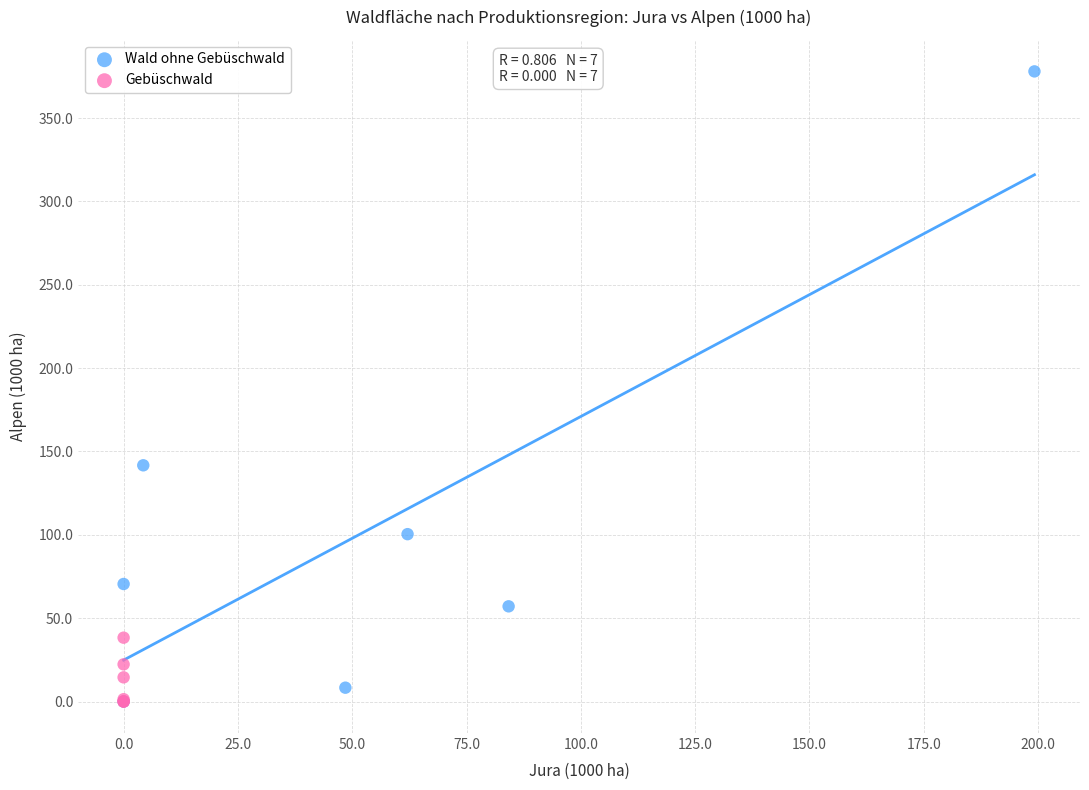

Which series has the largest Y range (max minus min)?

Wald ohne Gebüschwald